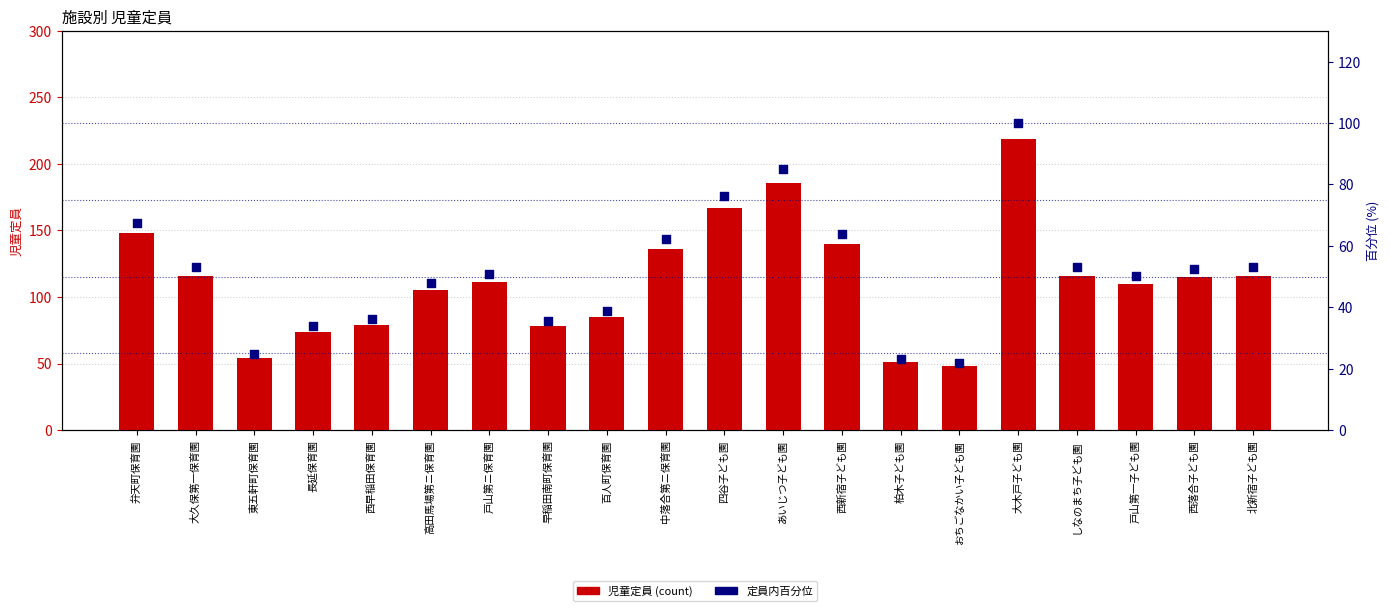

Which series has the widest spread of Y values?

児童定員